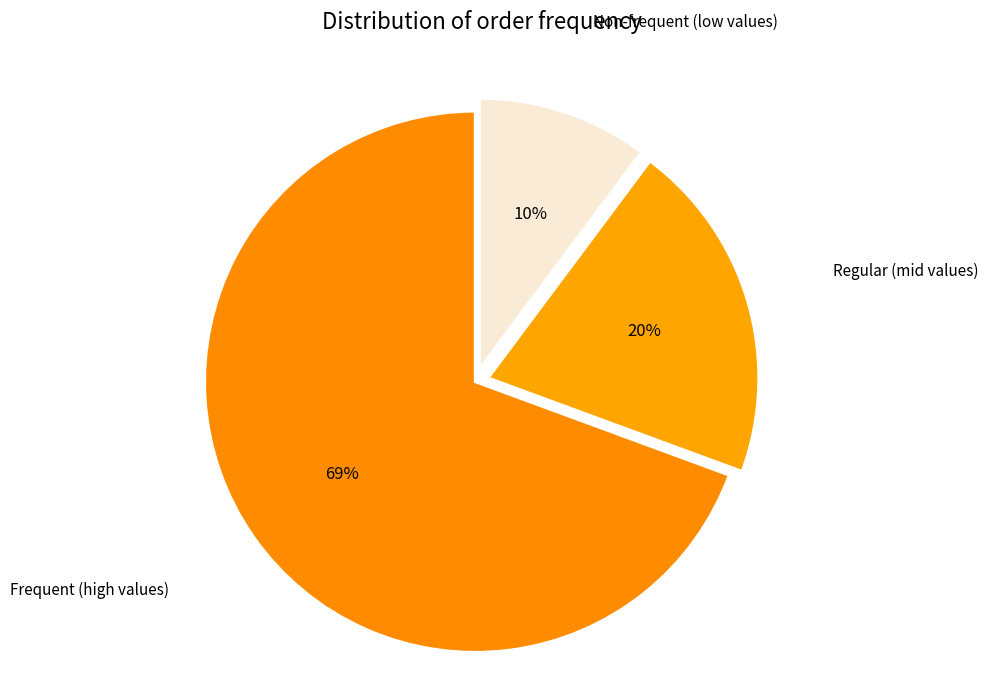

Count the number of slices in the pie.

3